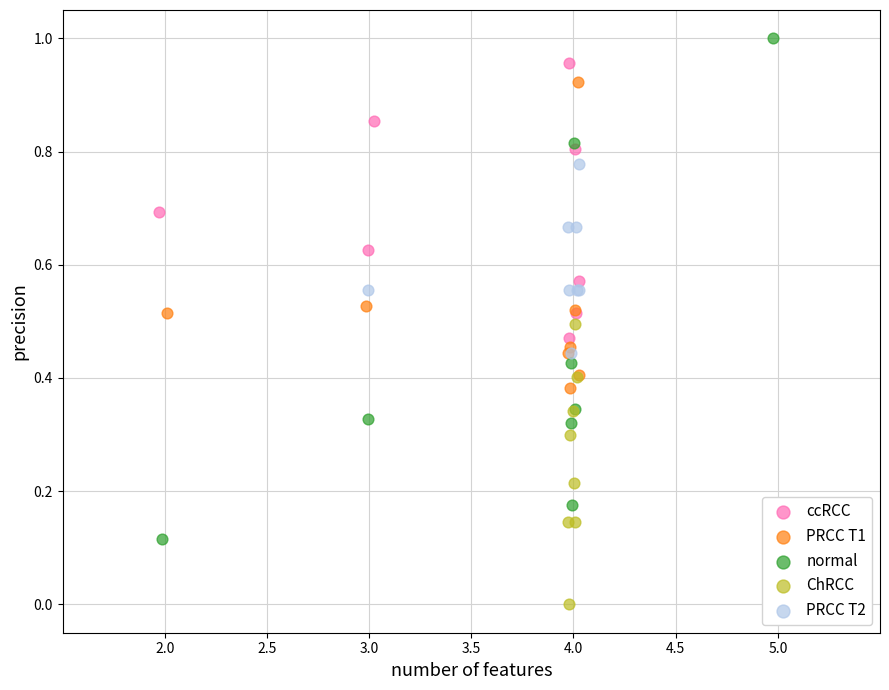

What are all the series names shown in the legend?

ccRCC, PRCC T1, normal, ChRCC, PRCC T2